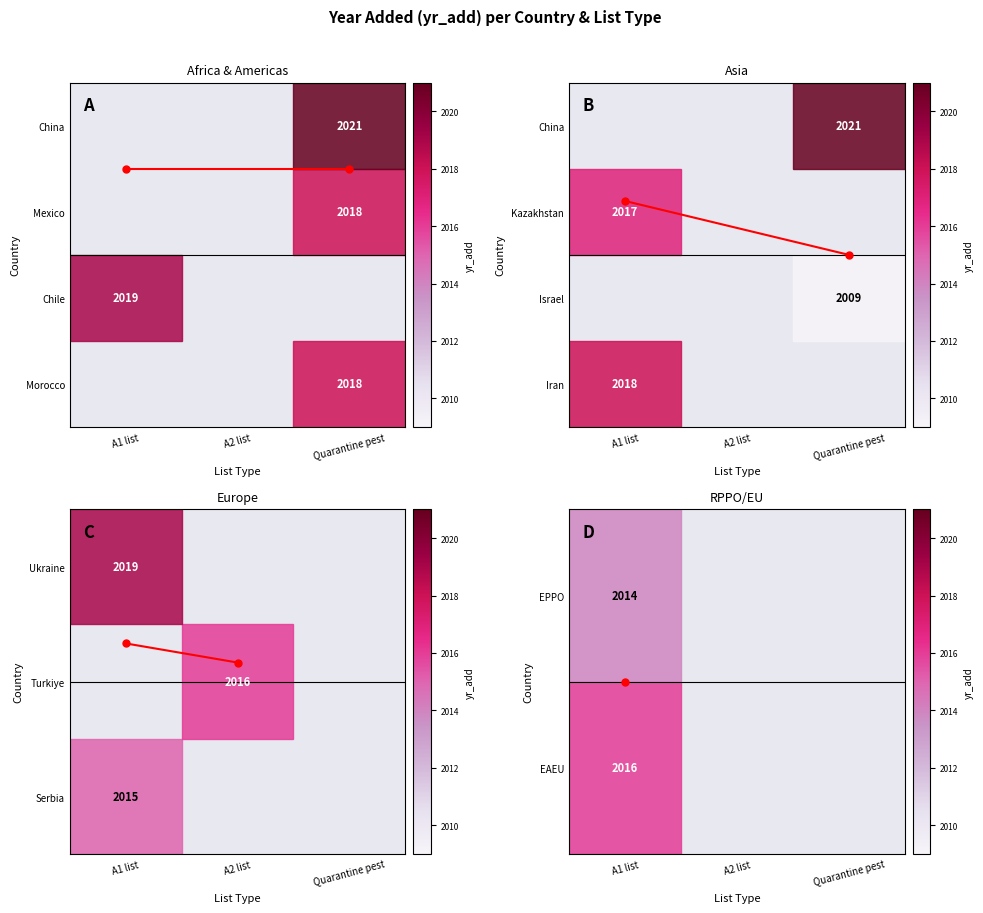

List the labels in order of value, largest first.

A1 list, A2 list